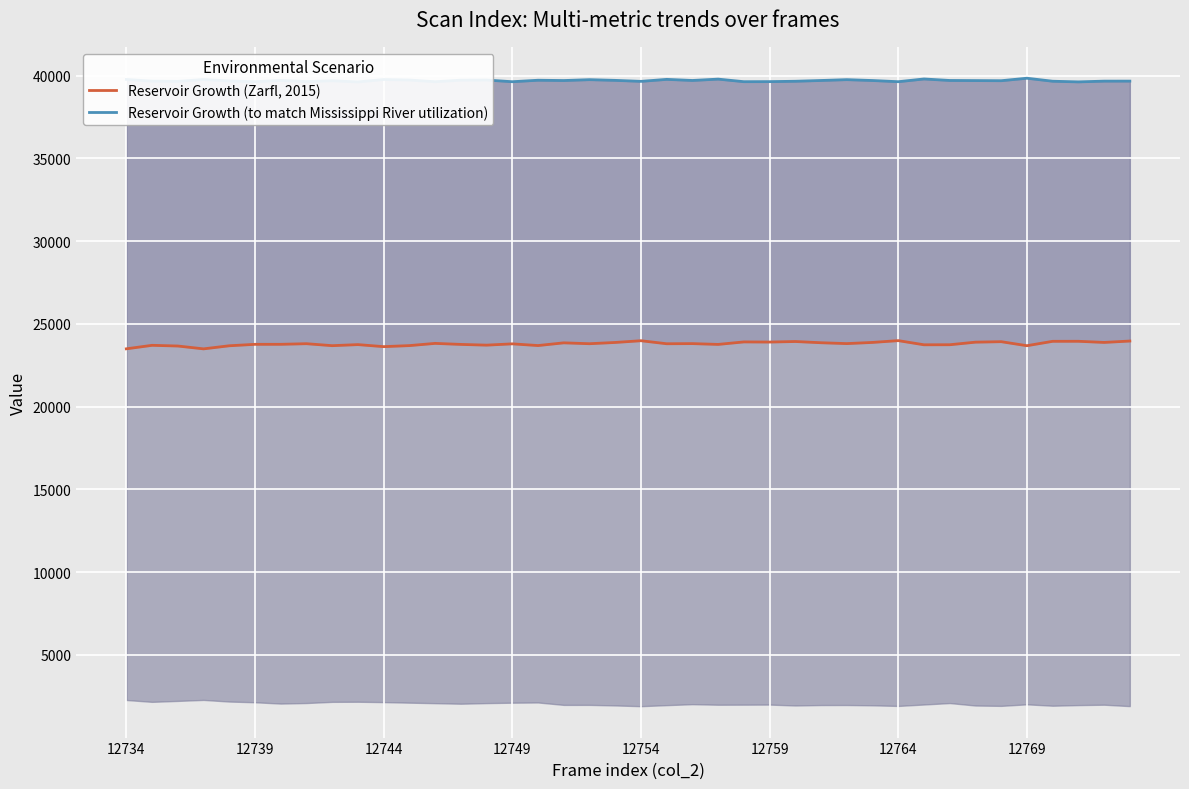

True or false: Reservoir Growth (Zarfl, 2015) and Reservoir Growth (to match Mississippi River utilization) cross at least once.

False